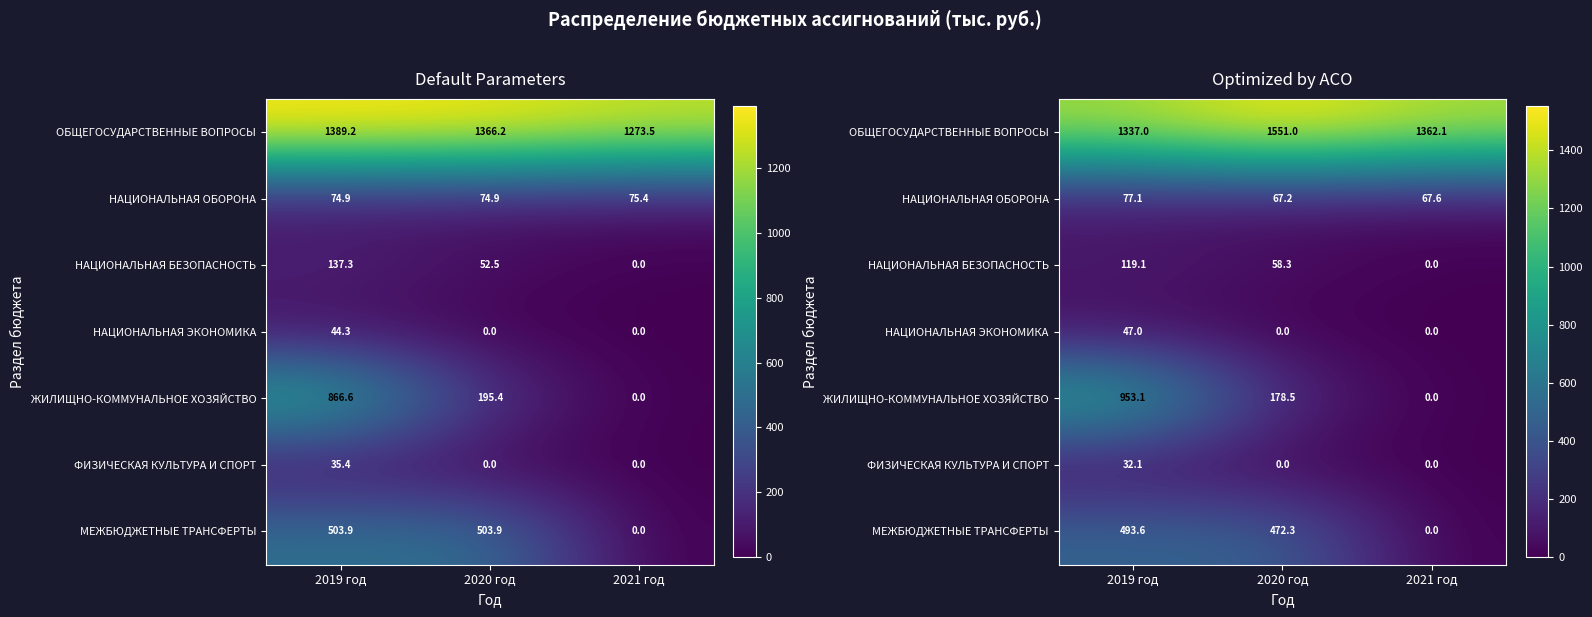

Rank the series at 2020 год from lowest to highest value.

НАЦИОНАЛЬНАЯ ЭКОНОМИКА, ФИЗИЧЕСКАЯ КУЛЬТУРА И СПОРТ, НАЦИОНАЛЬНАЯ БЕЗОПАСНОСТЬ, НАЦИОНАЛЬНАЯ ОБОРОНА, ЖИЛИЩНО-КОММУНАЛЬНОЕ ХОЗЯЙСТВО, МЕЖБЮДЖЕТНЫЕ ТРАНСФЕРТЫ, ОБЩЕГОСУДАРСТВЕННЫЕ ВОПРОСЫ